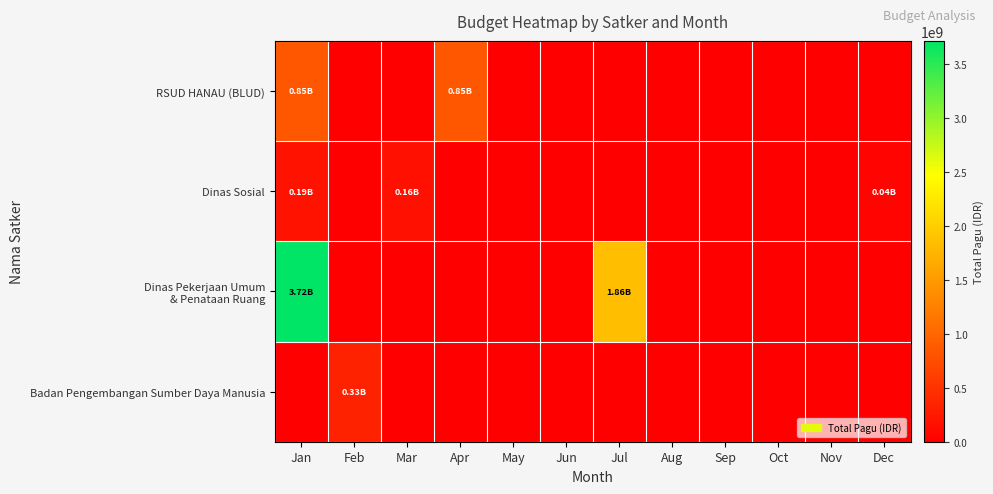

What is the total value across all series at Dec?

44600000